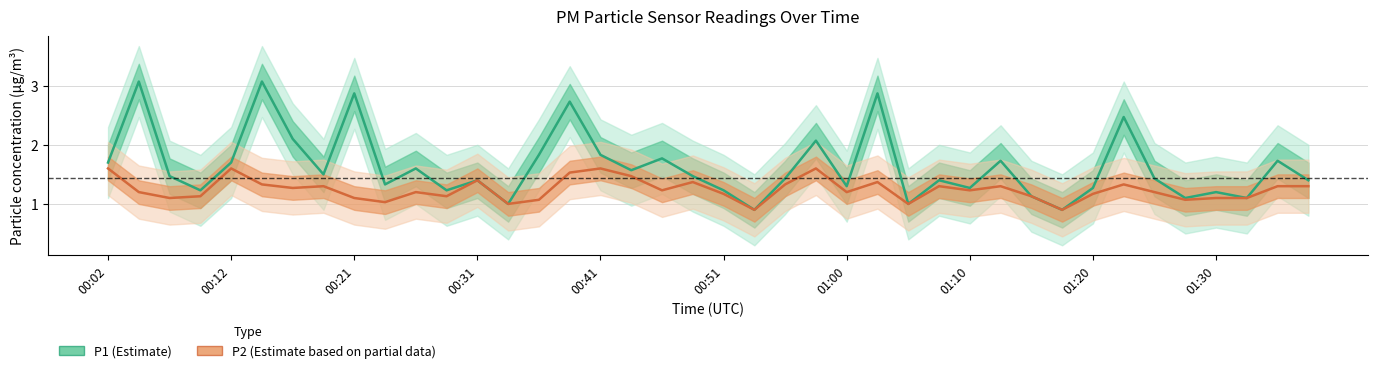

At which category does P1 reach its first local valley?

00:09